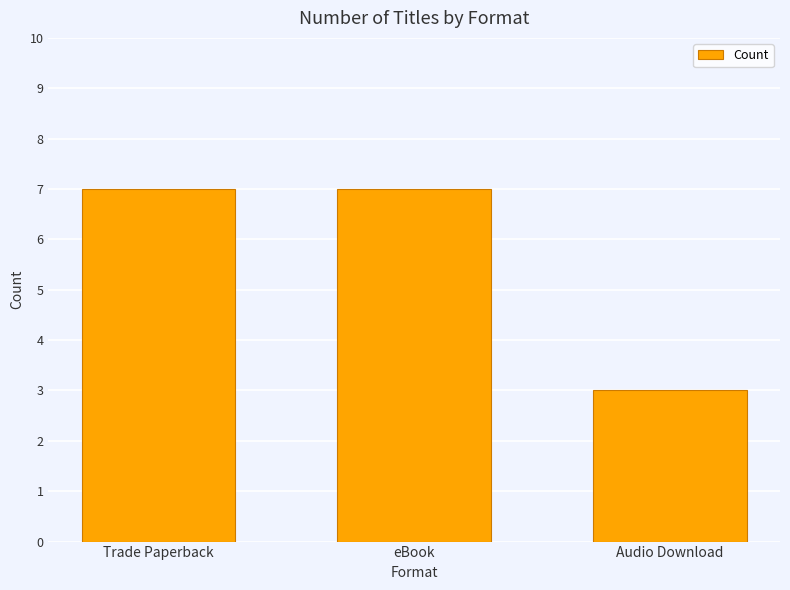

Approximately how many times larger is the value at eBook compared to Trade Paperback?

1.0